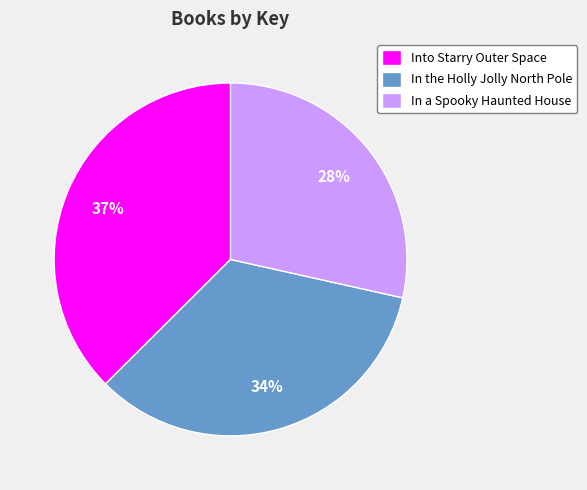

Which has a higher value, In the Holly Jolly North Pole or Into Starry Outer Space?

Into Starry Outer Space